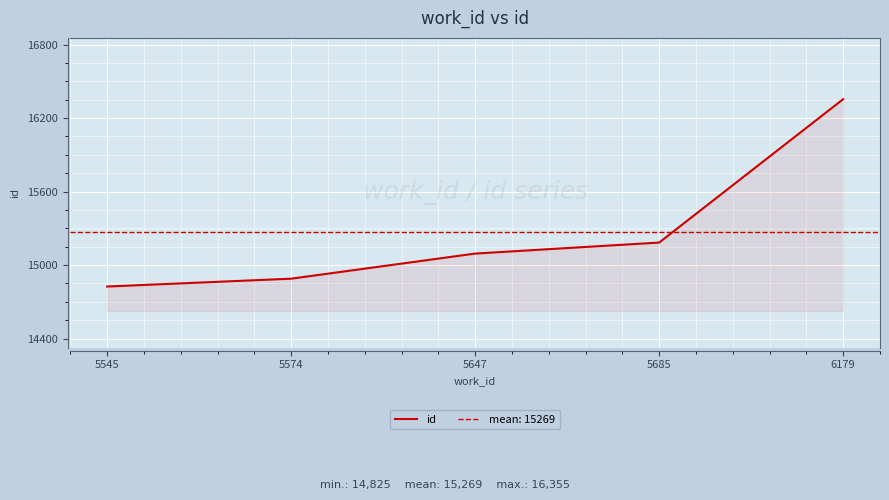

The chart shows a value of 6861 at 5685. True or false?

False